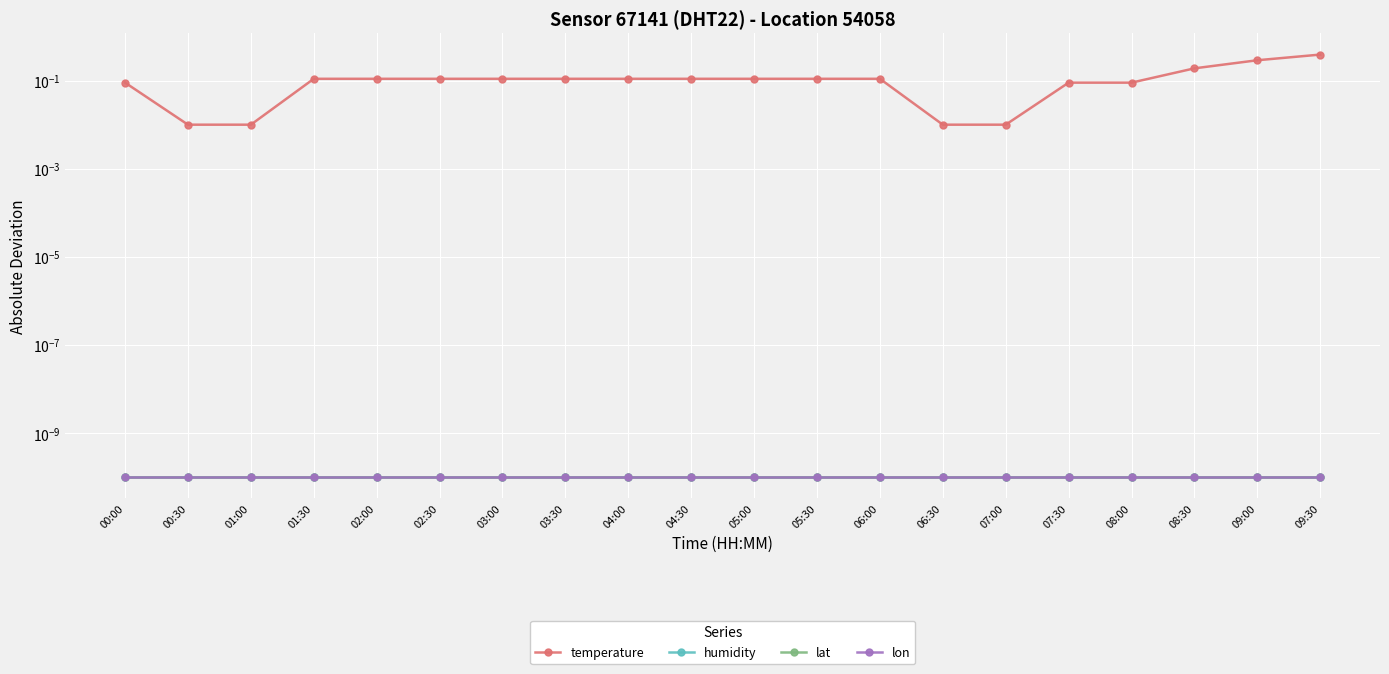

List the labels in order of temperature value, smallest first.

00:30, 01:00, 06:30, 07:00, 00:00, 07:30, 08:00, 01:30, 02:00, 02:30, 03:00, 03:30, 04:00, 04:30, 05:00, 05:30, 06:00, 08:30, 09:00, 09:30